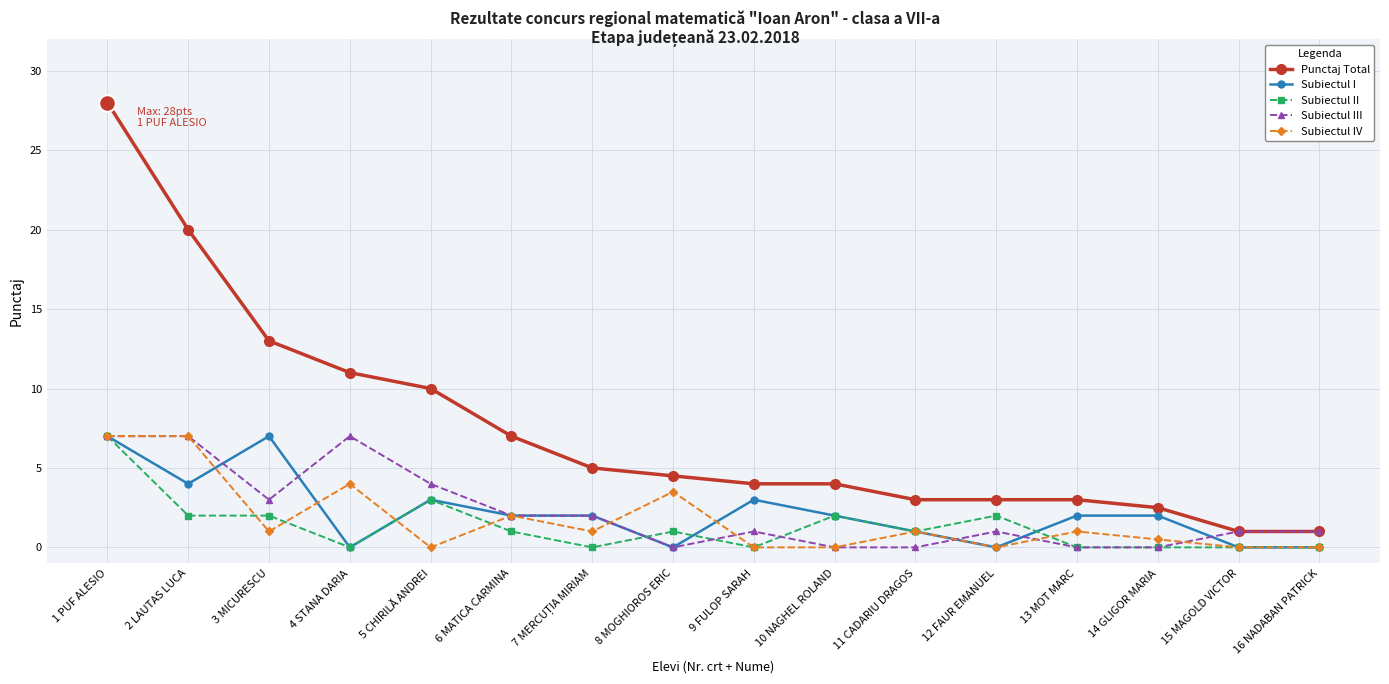

Is the value of Subiectul I at 11 CADARIU DRAGOS greater than the value of Subiectul IV at 16 NADABAN PATRICK?

Yes